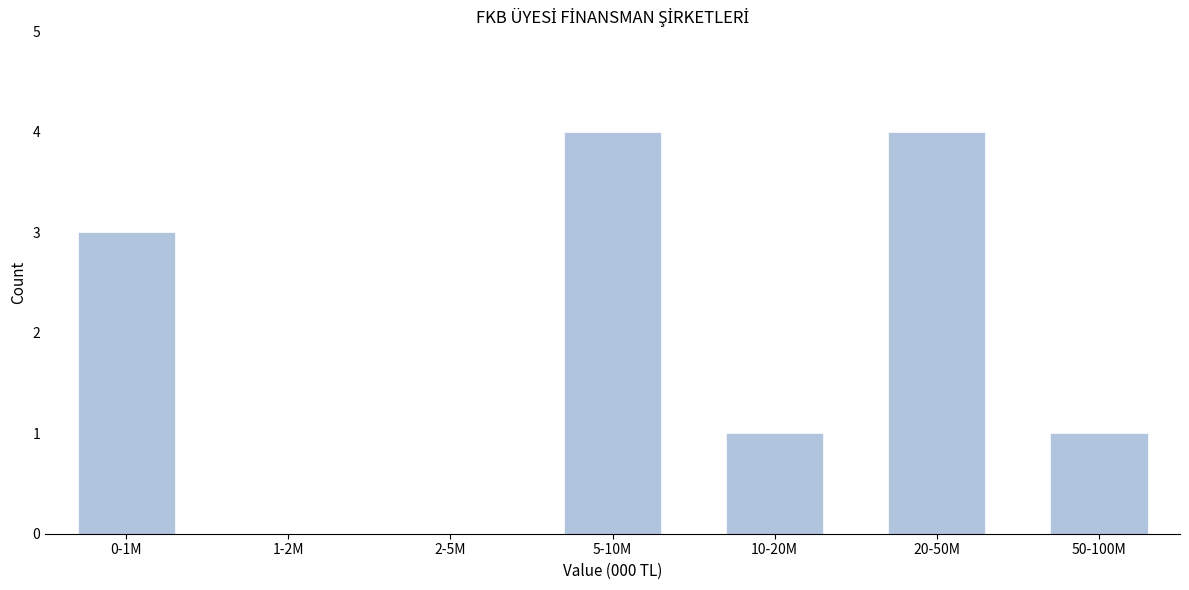

Reading left to right, extract all data points from this chart.

0-1M=3	1-2M=0	2-5M=0	5-10M=4	10-20M=1	20-50M=4	50-100M=1